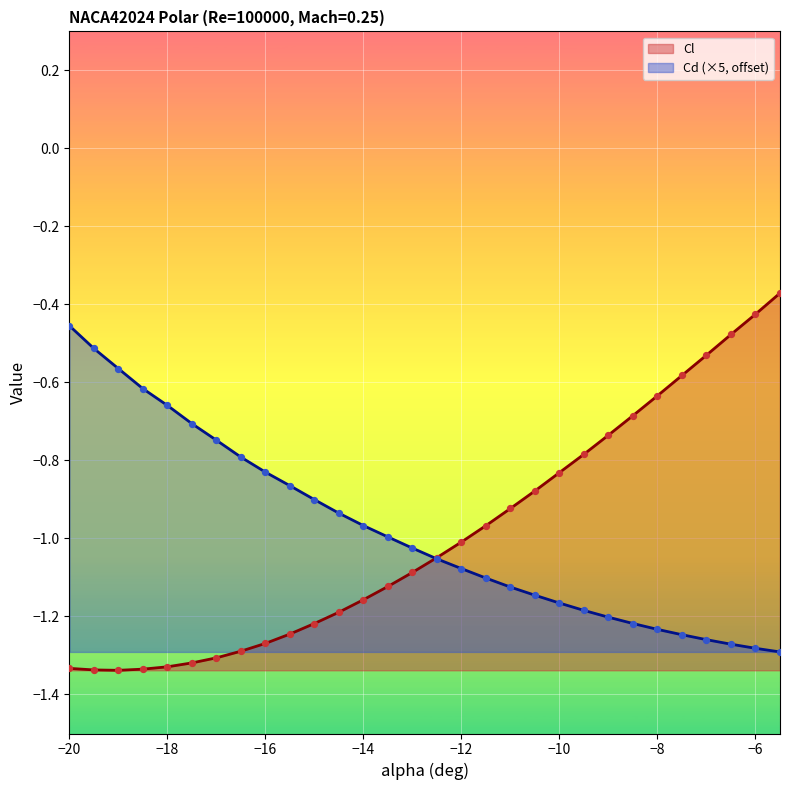

What is the total value across all series at -6.5?

-1.7